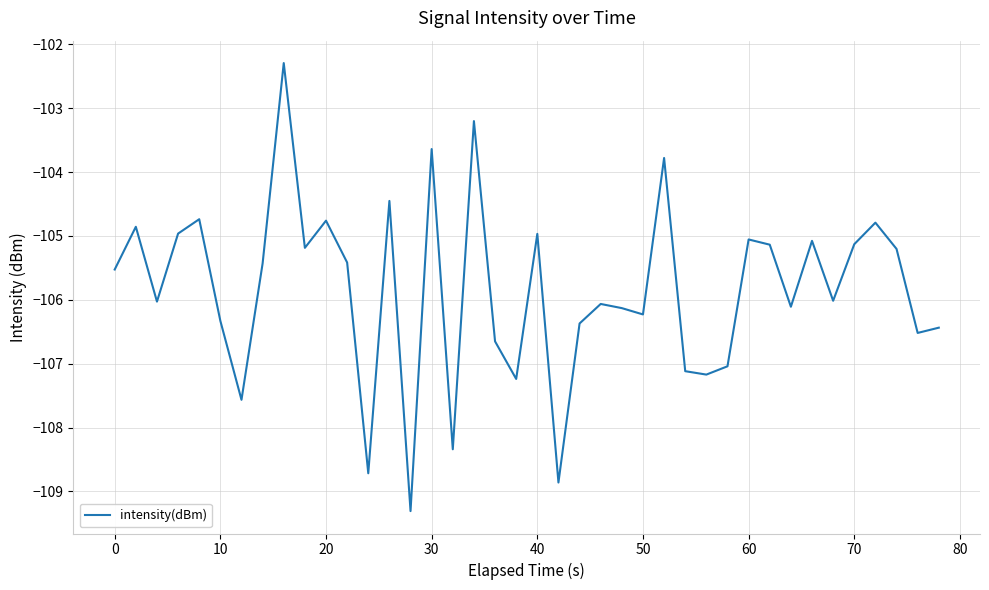

What is the greatest value displayed?

-102.3